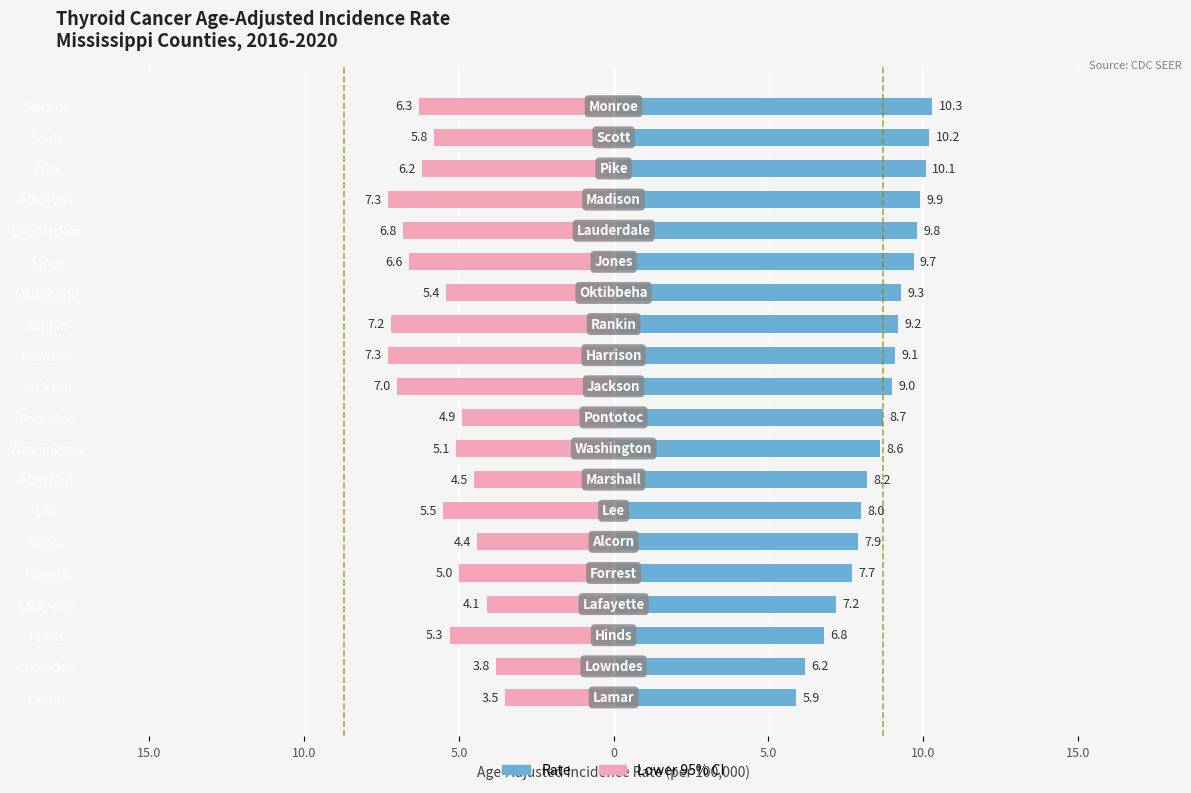

The Incidence Rate series shows 2.3 at Forrest. True or false?

False